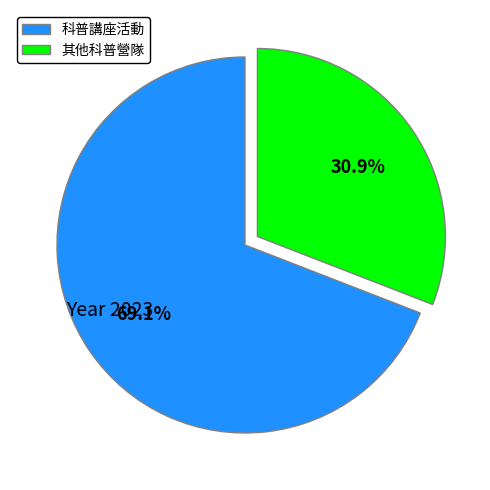

How many slices are in this pie chart?

2